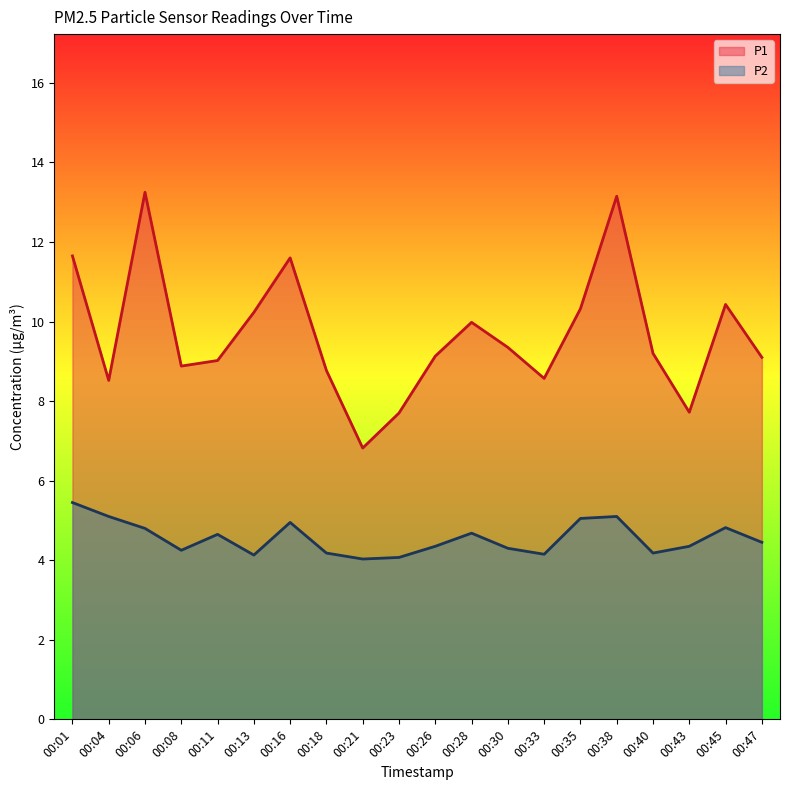

In P2, how many points are higher than both neighbors (excluding endpoints)?

5